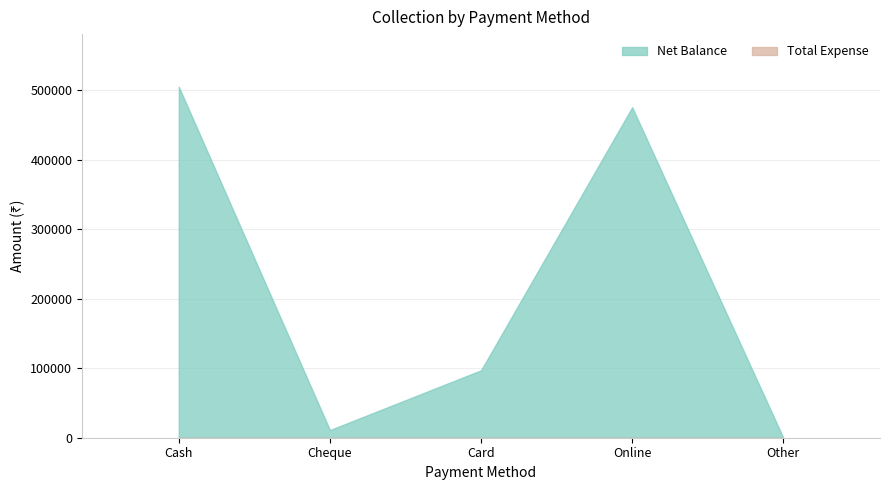

Which has a higher value, Card or Online?

Online